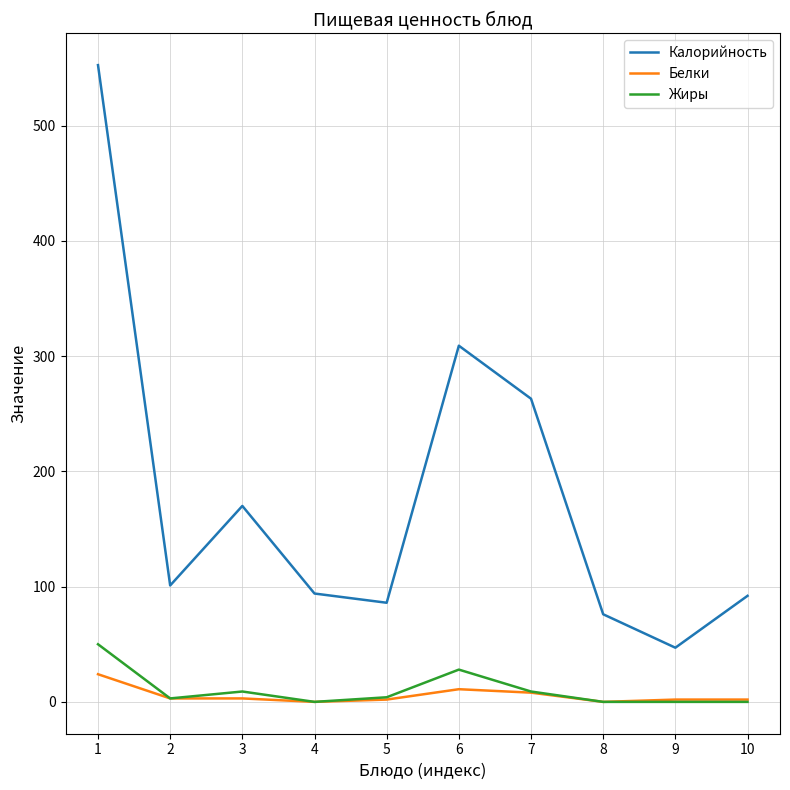

Which series has the widest spread of values?

Калорийность